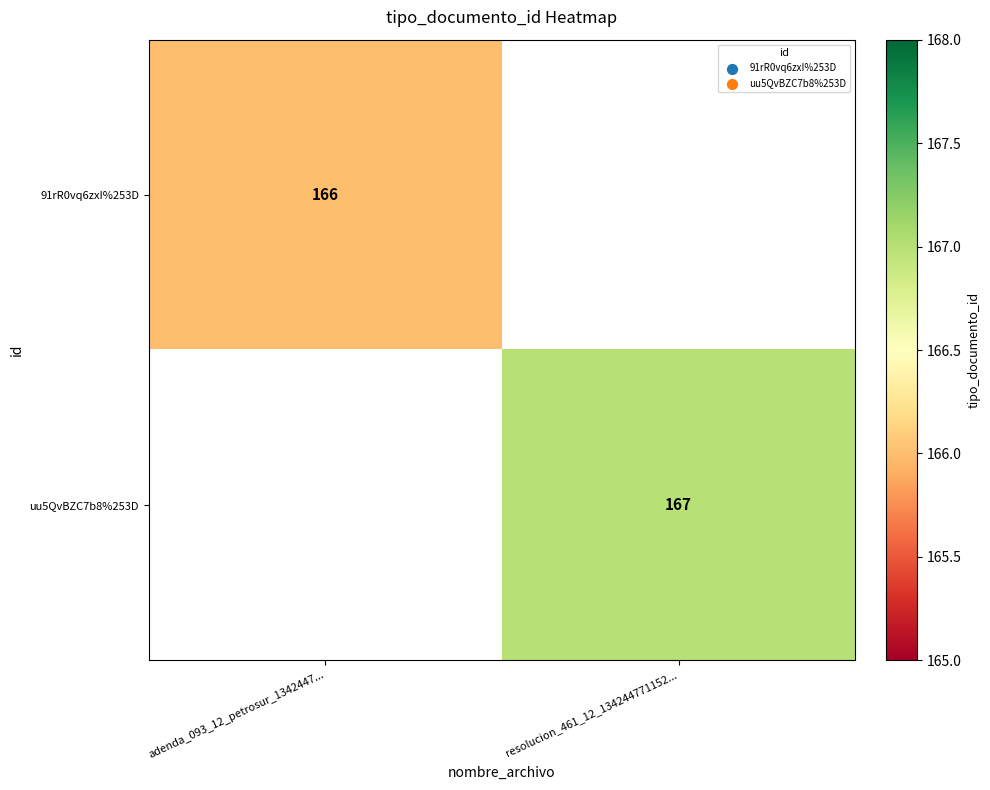

True or false: 91rR0vq6zxI%253D has a value of 166 at adenda_093_12_petrosur_1342447....

True